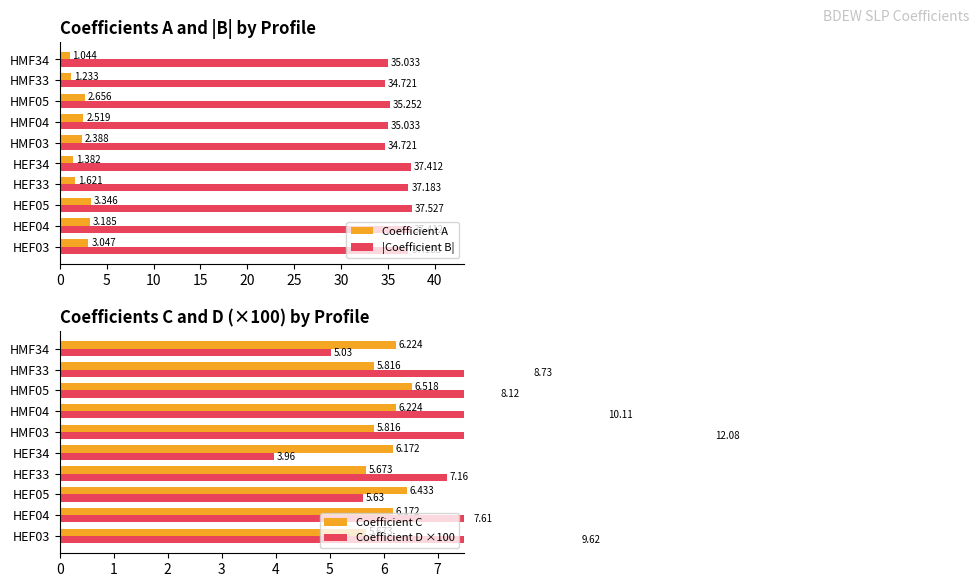

Is the value of |Coefficient B| at HEF33 greater than the value of Coefficient A at HMF05?

Yes